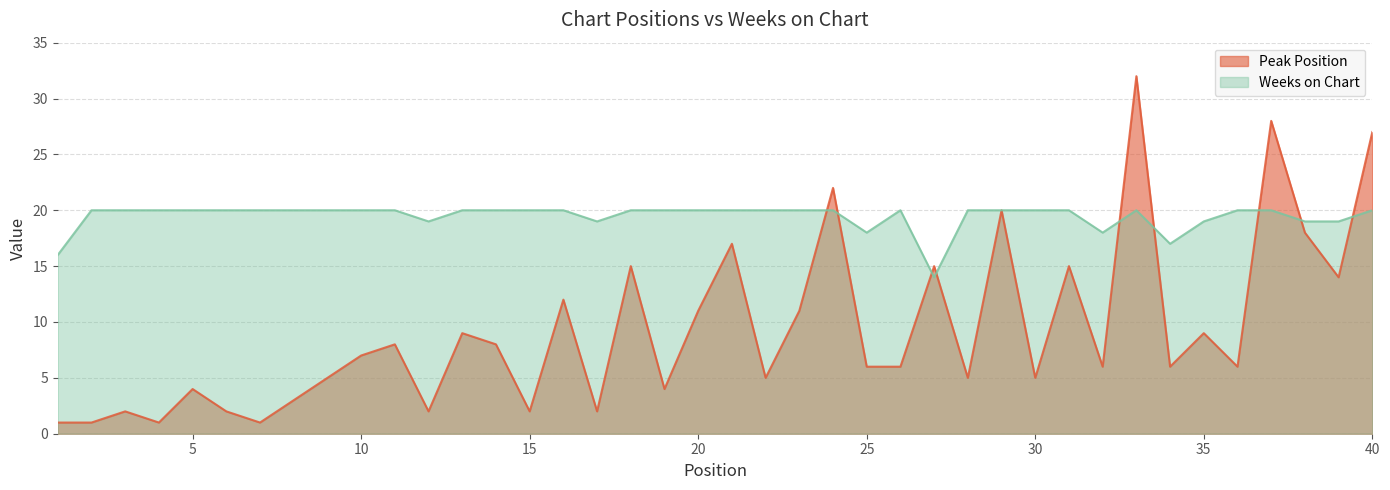

Reading right to left, extract all data points from this chart.

Peak Position: 27	14	18	28	6	9	6	32	6	15	5	20	5	15	6	6	22	11	5	17	11	4	15	2	12	2	8	9	2	8	7	5	3	1	2	4	1	2	1	1
Weeks on Chart: 20	19	19	20	20	19	17	20	18	20	20	20	20	14	20	18	20	20	20	20	20	20	20	19	20	20	20	20	19	20	20	20	20	20	20	20	20	20	20	16